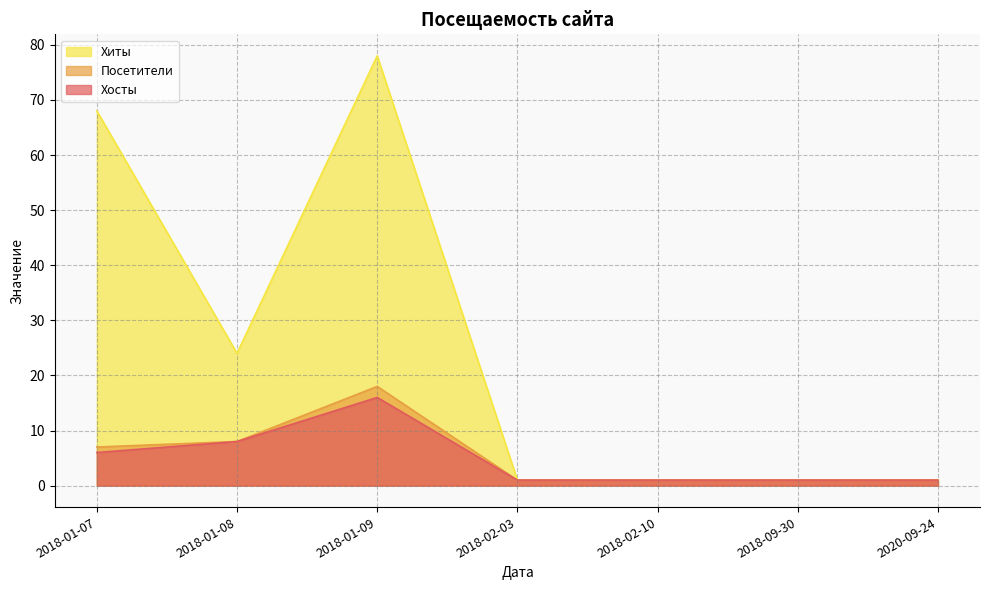

True or false: Хосты and Посетители intersect in this chart.

False